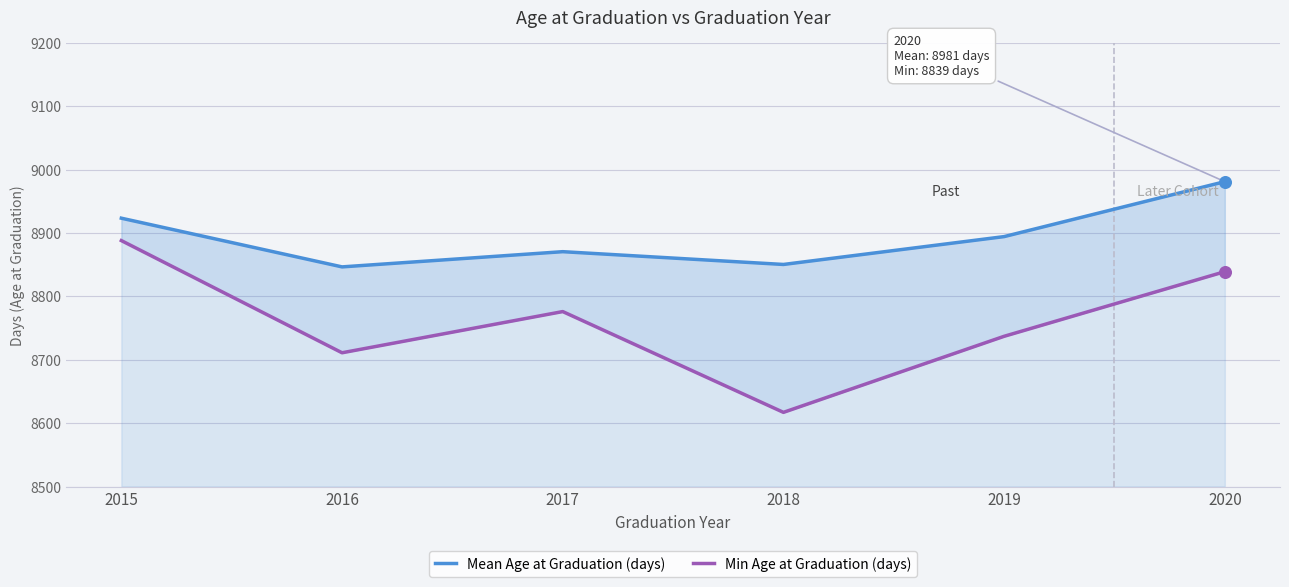

Is the value of Min Age at Graduation (days) at 2020 greater than the value of Mean Age at Graduation (days) at 2016?

No